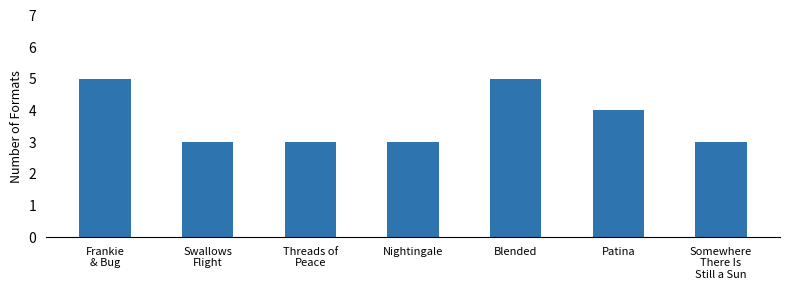

What is the minimum value shown in the chart?

3